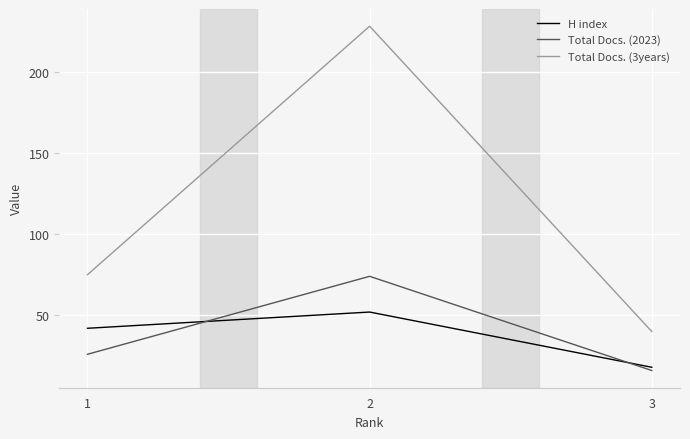

What is the sum of the Total Docs. (2023) values at 1 and 3?

42